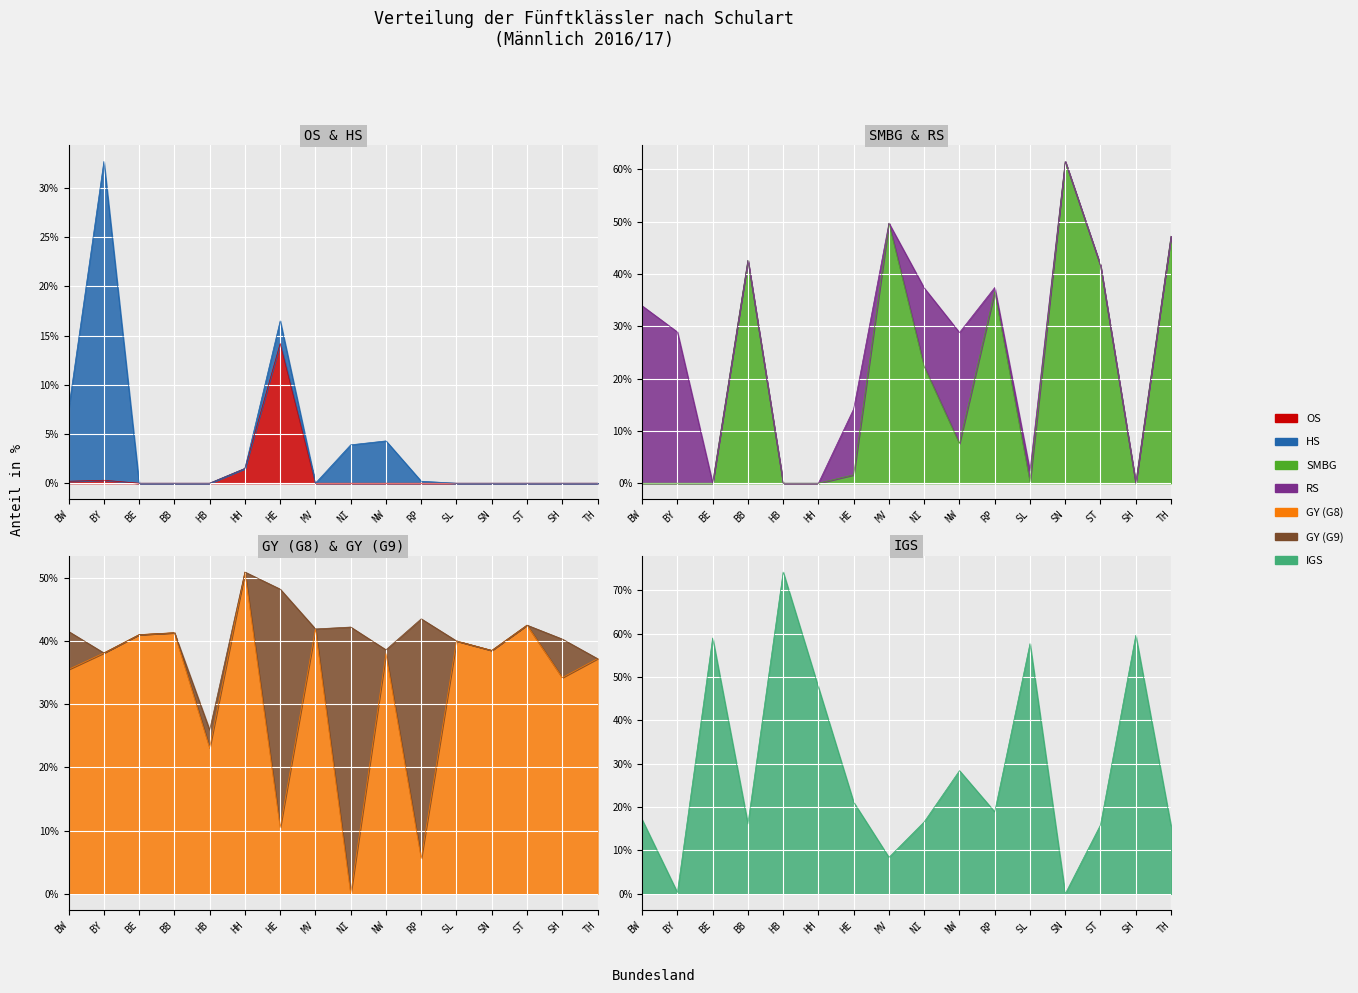

The value of SMBG at SH is 0.0. True or false?

True